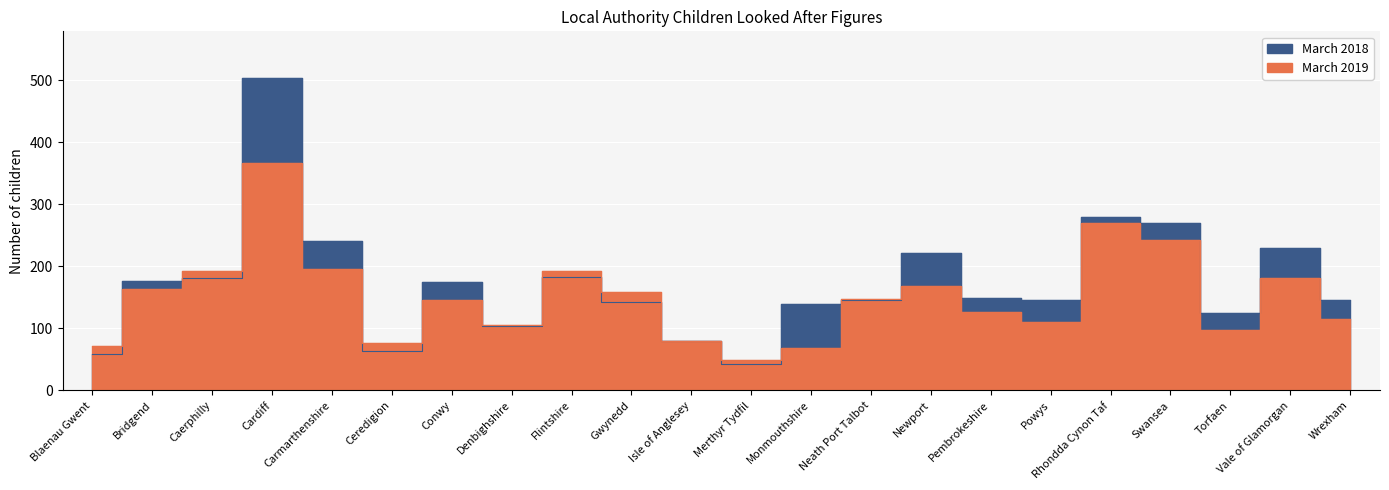

How many data points does each series have?

22